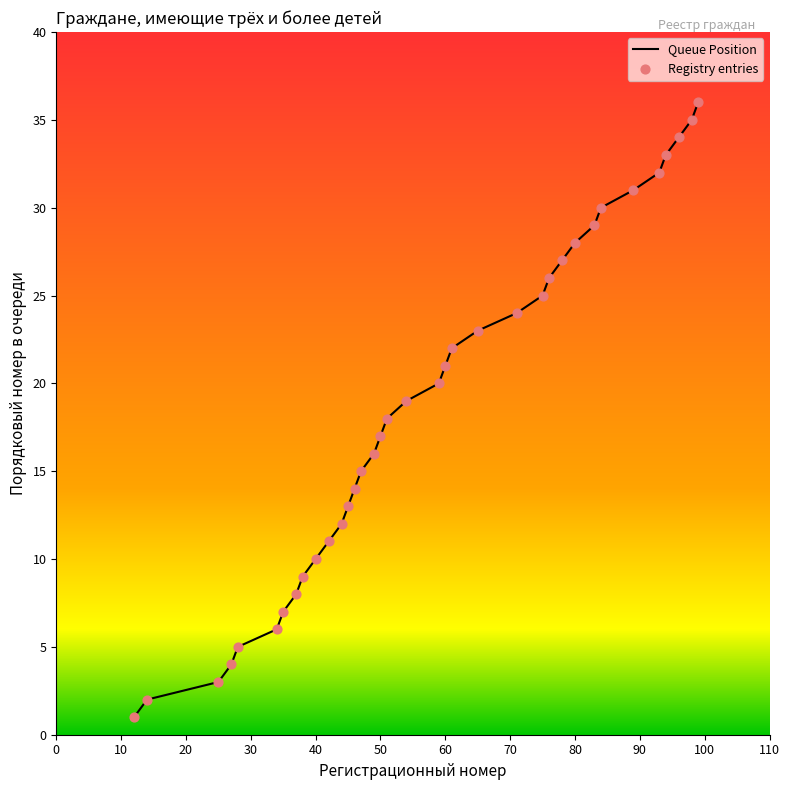

What is the difference between the maximum and minimum values?

35